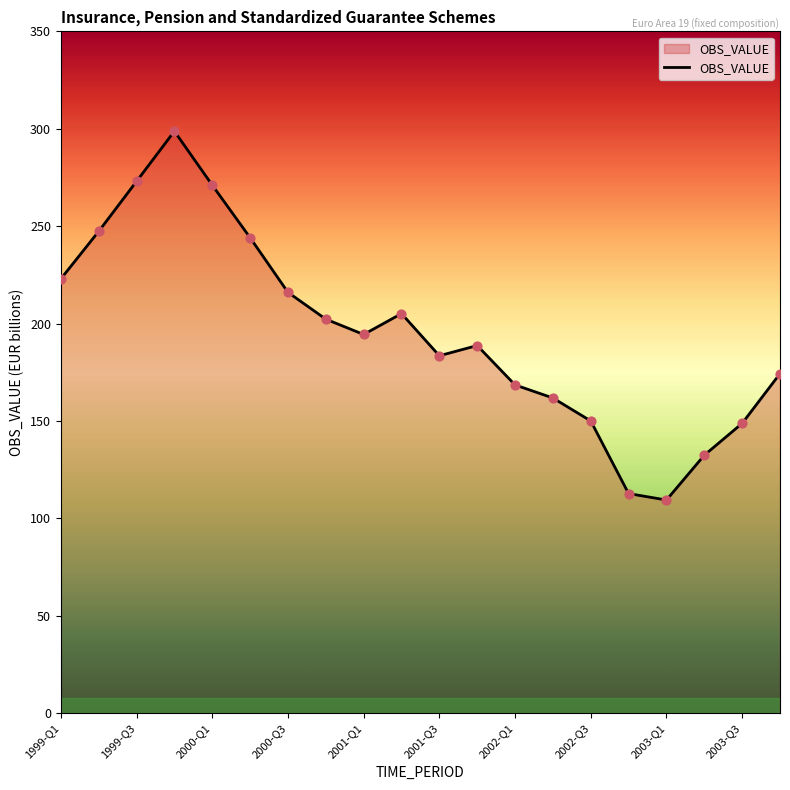

What is the maximum value shown in the chart?

298.7